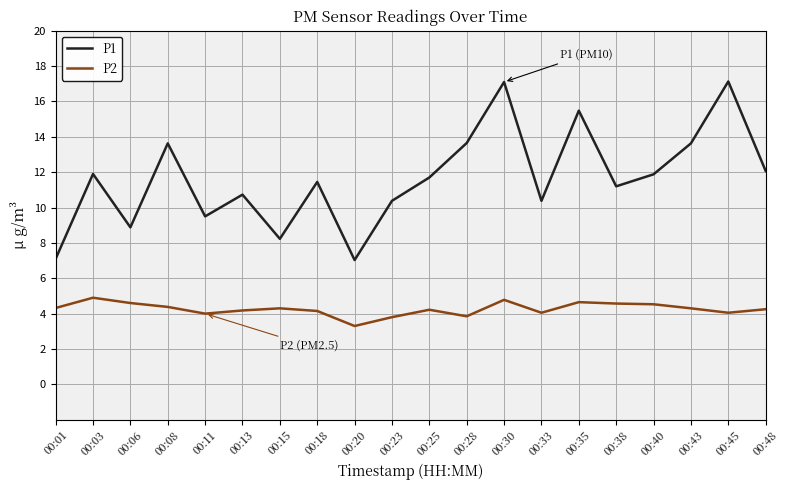

Which series has the largest total across all categories?

P1